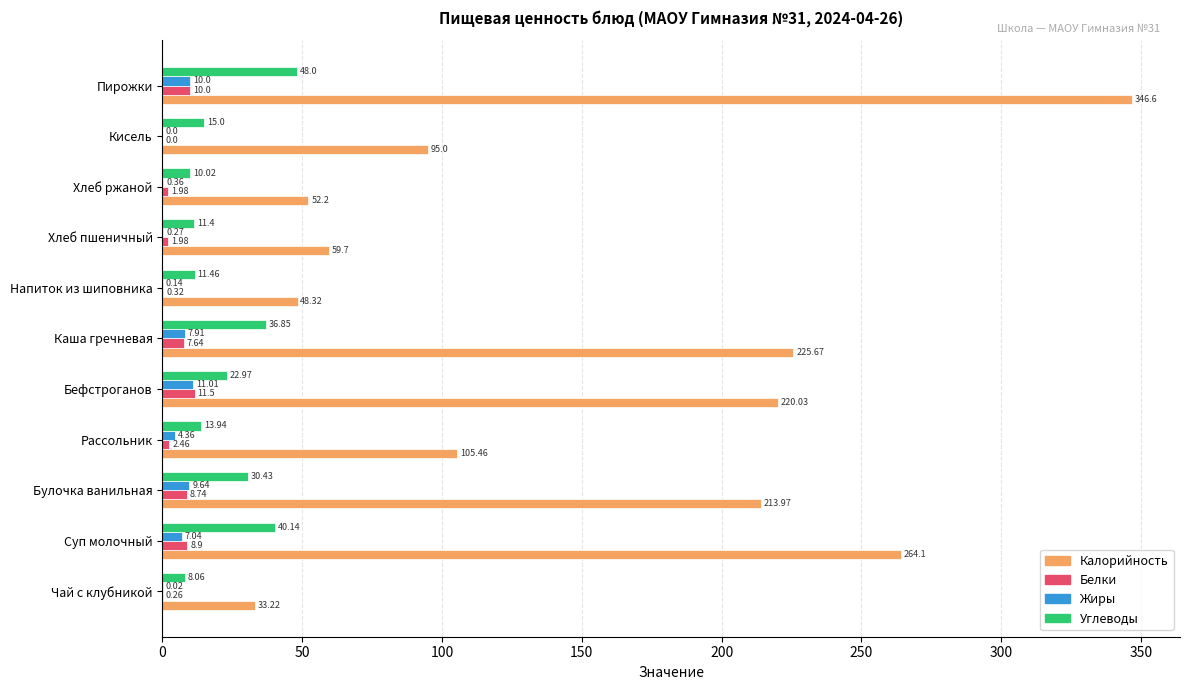

Which series changed the most between Суп молочный and Хлеб пшеничный?

Калорийность